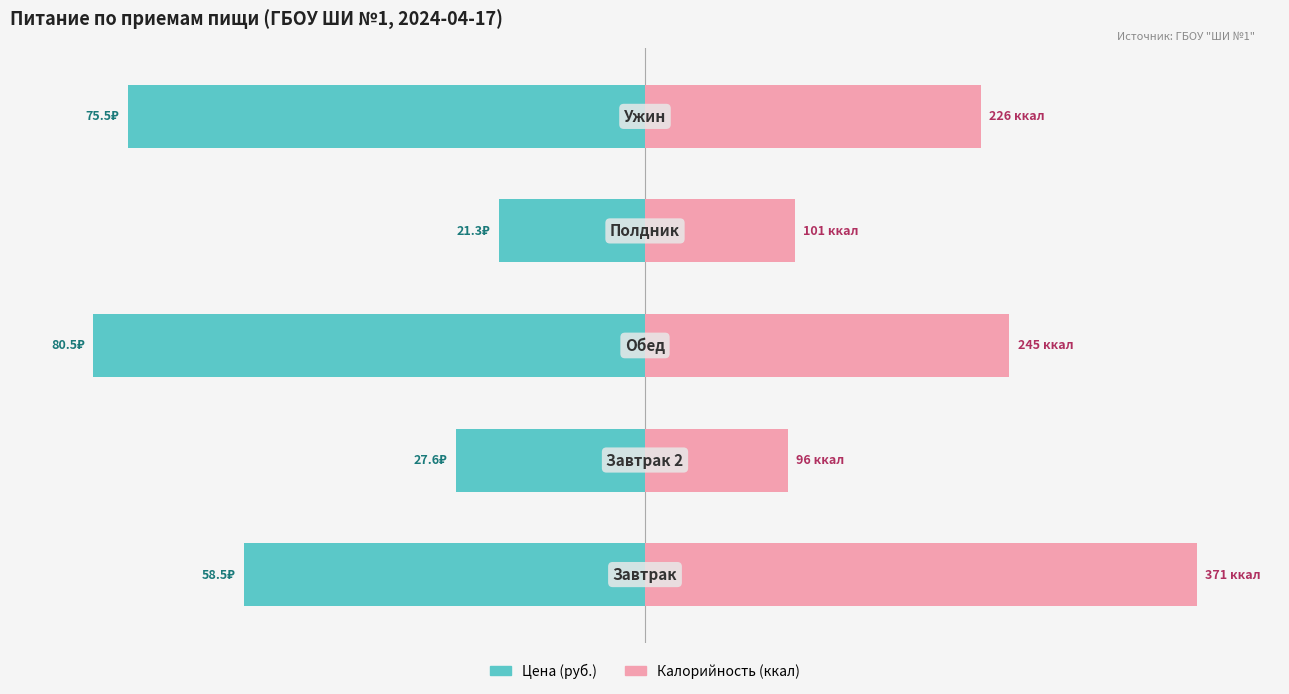

How many bars are there in total?

10